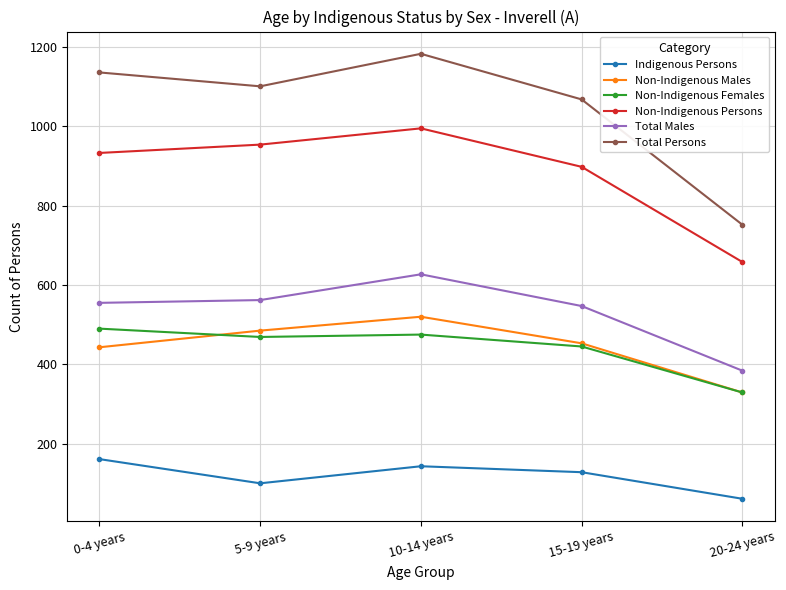

What is the smallest value displayed?

61